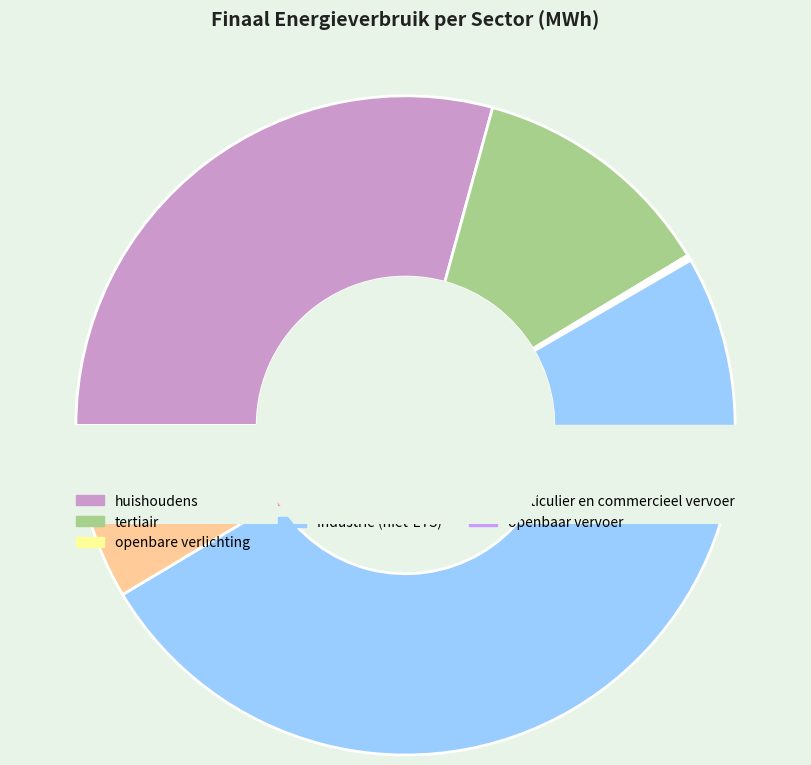

What is the ratio of the value at industrie (niet-ETS) to the value at huishoudens?

1.7